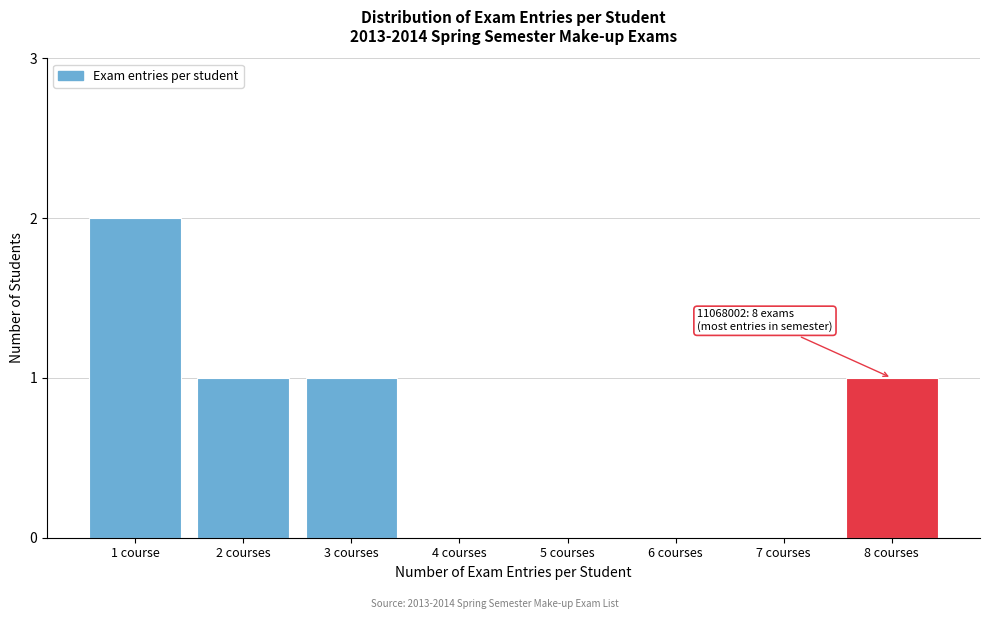

Reading right to left, list all the values displayed in this chart.

8 courses=1	7 courses=0	6 courses=0	5 courses=0	4 courses=0	3 courses=1	2 courses=1	1 course=2